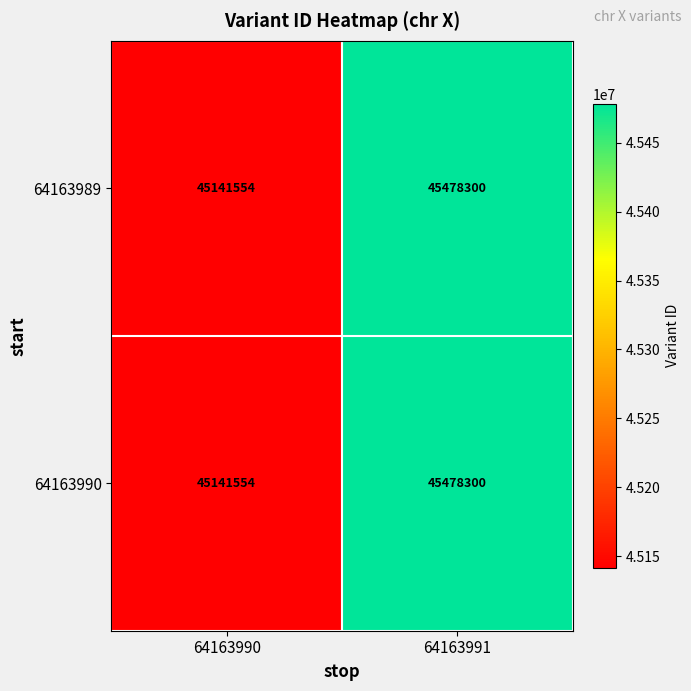

Reading left to right, extract all data points from this chart.

64163989: 64163990=45141554	64163991=45478300
64163990: 64163990=45141554	64163991=45478300